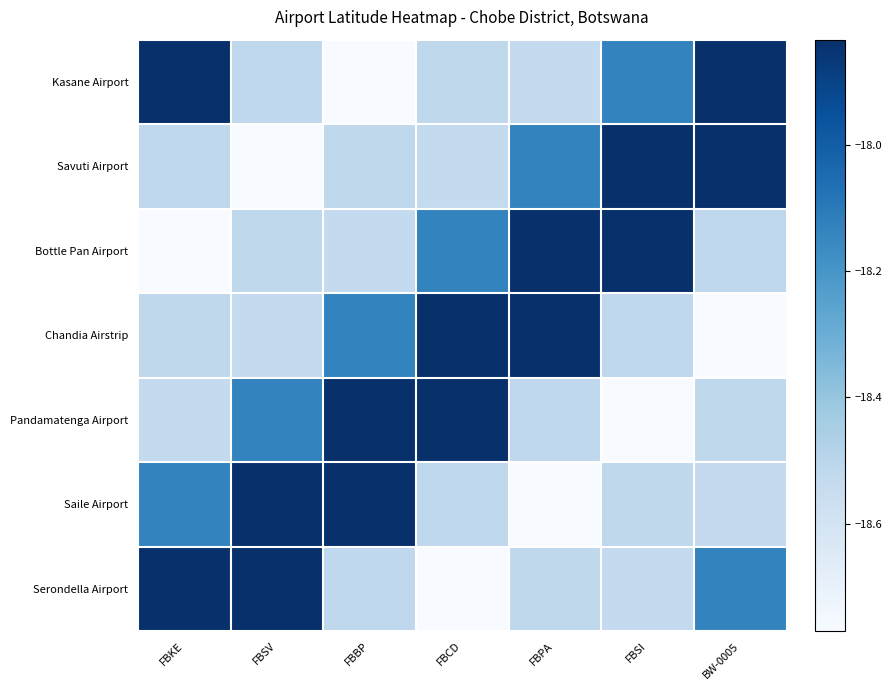

Which has a higher value, FBCD or FBSV?

FBCD